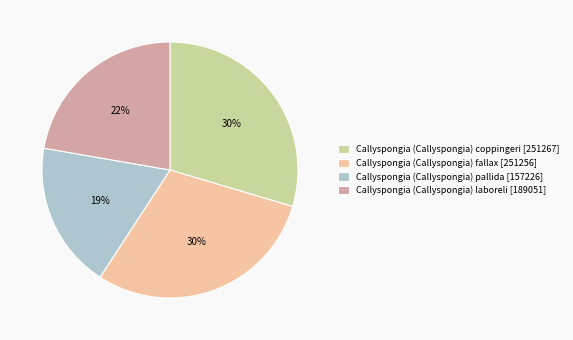

Is there any slice that represents more than half of the pie?

No